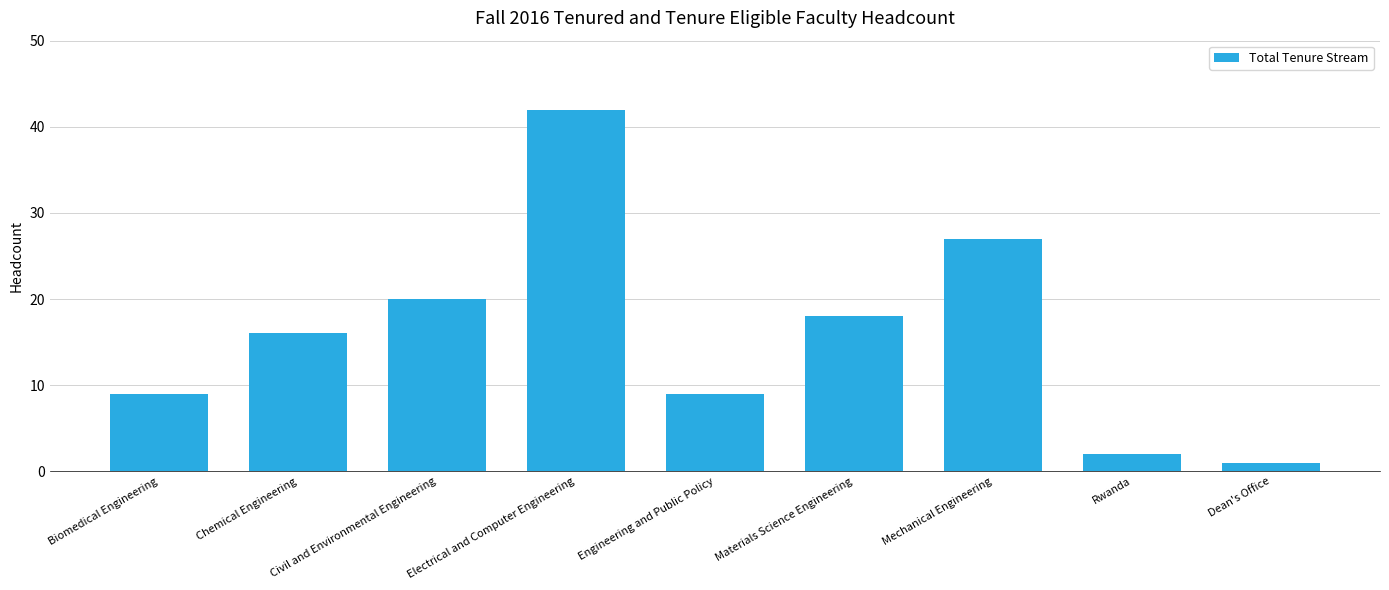

Does the chart contain stacked bars?

No